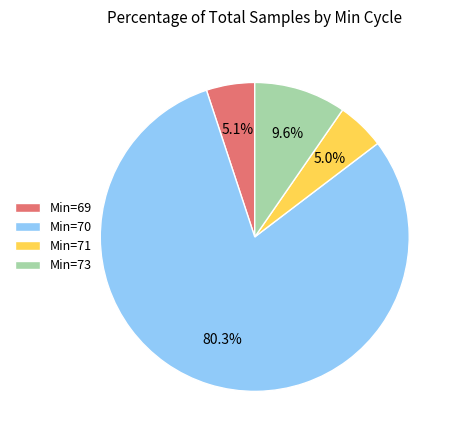

Between Min=71 and Min=73, which is larger?

Min=73